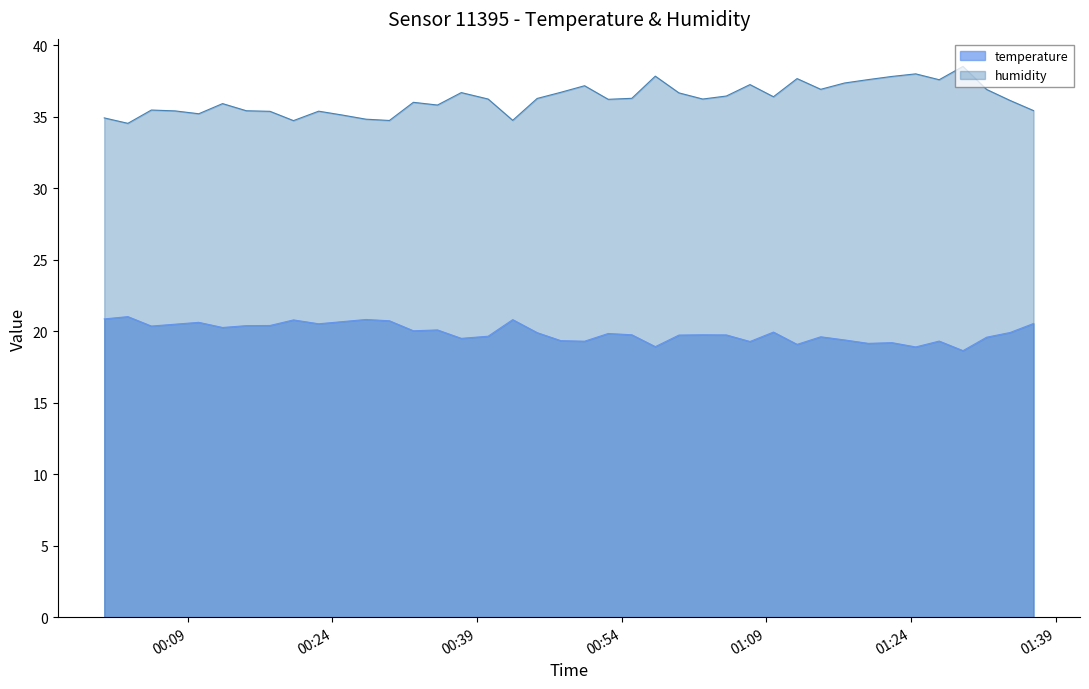

True or false: humidity and temperature intersect in this chart.

False